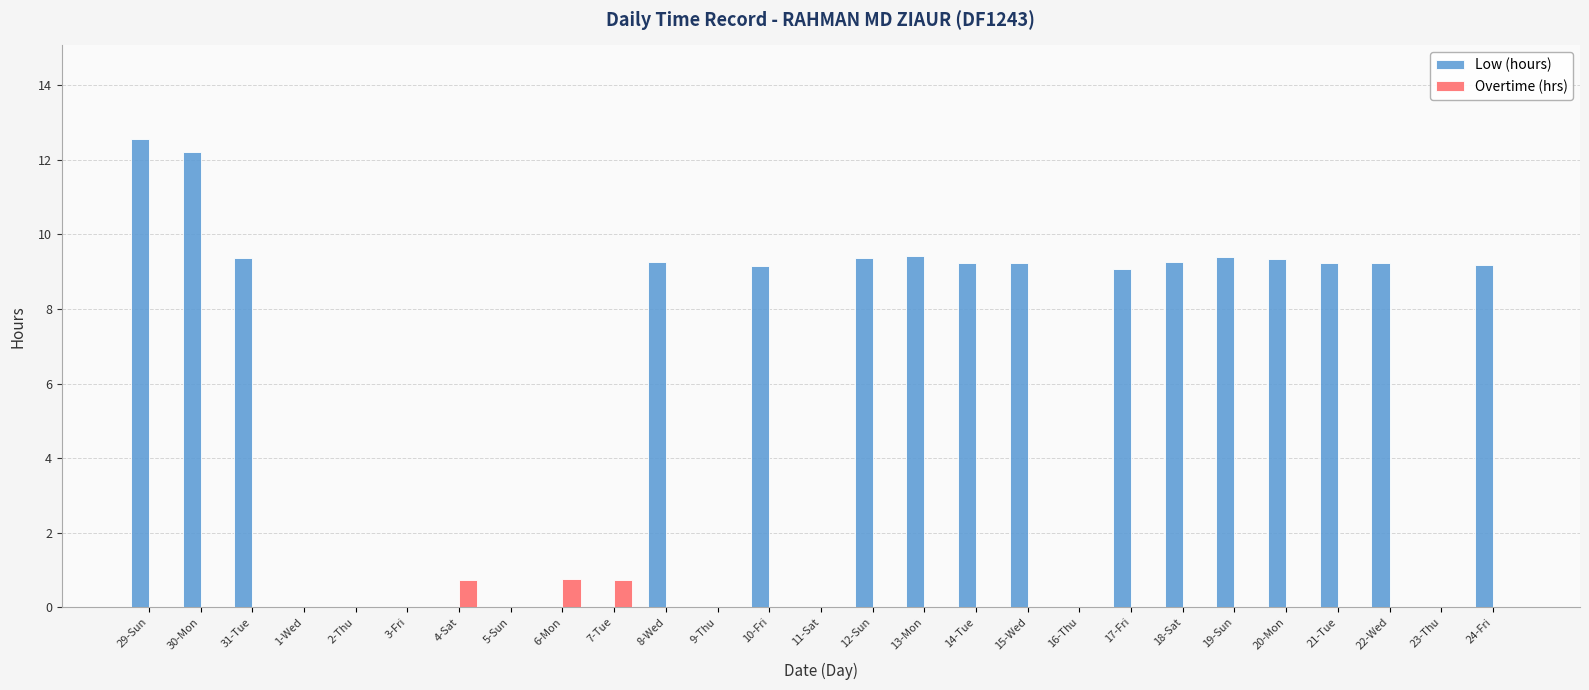

At which category does the chart reach its peak across all series?

29-Sun